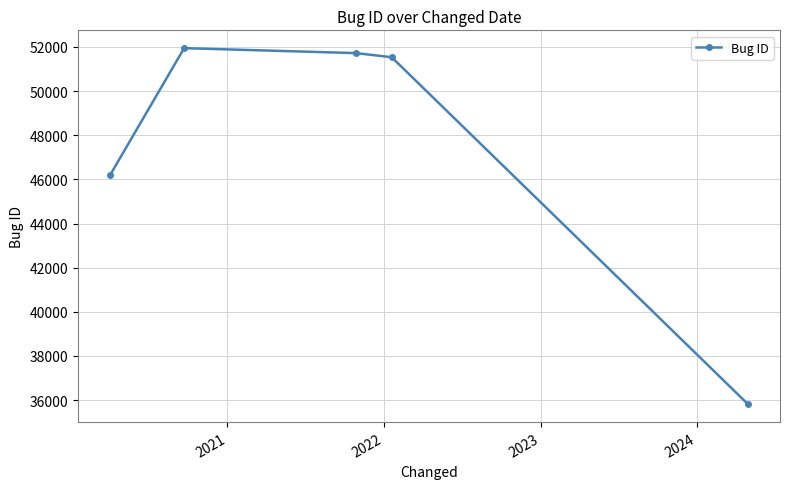

What is the difference between the second highest and minimum values?

15912